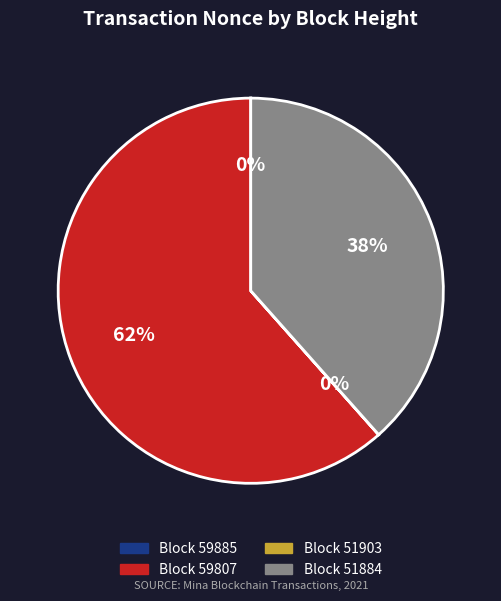

True or false: Block 59807 accounts for 71% of the total.

False